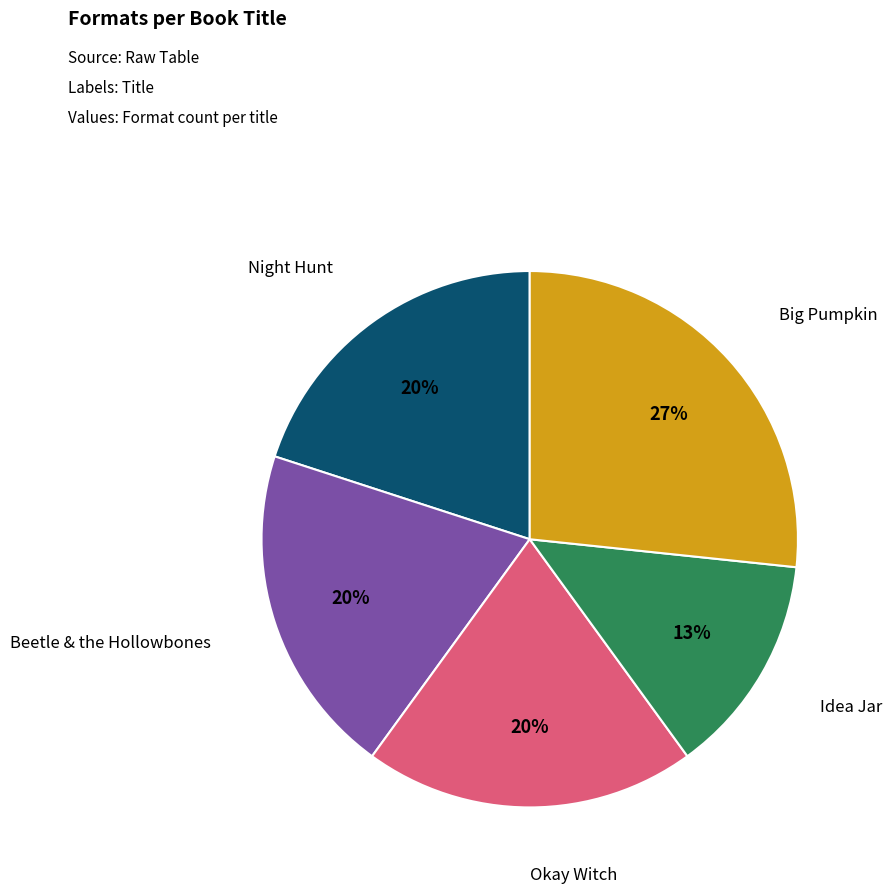

To the nearest percent, what is the average slice percentage?

20%